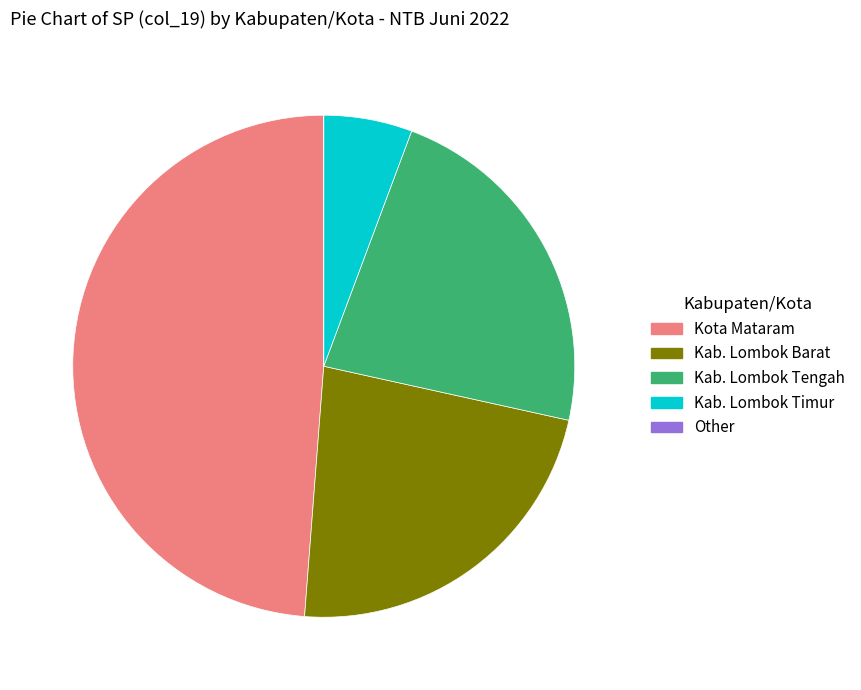

Do Kab. Lombok Barat and Kab. Lombok Timur together represent more than half of the pie?

No